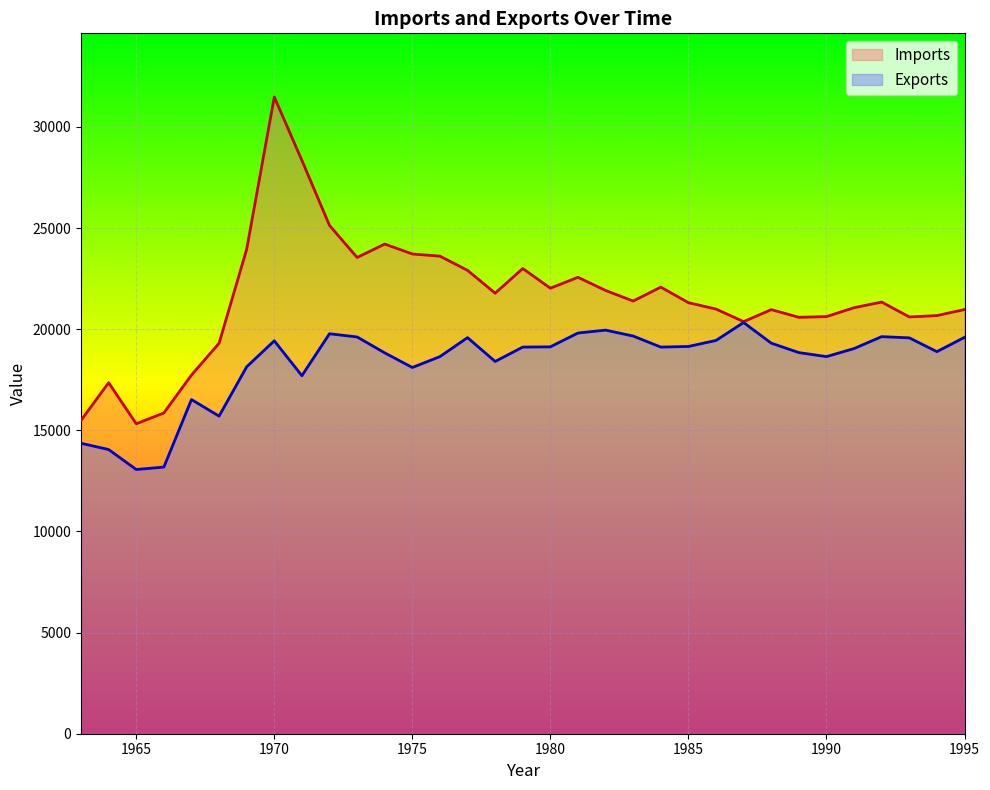

What is the total value across all series at 1985?

40457